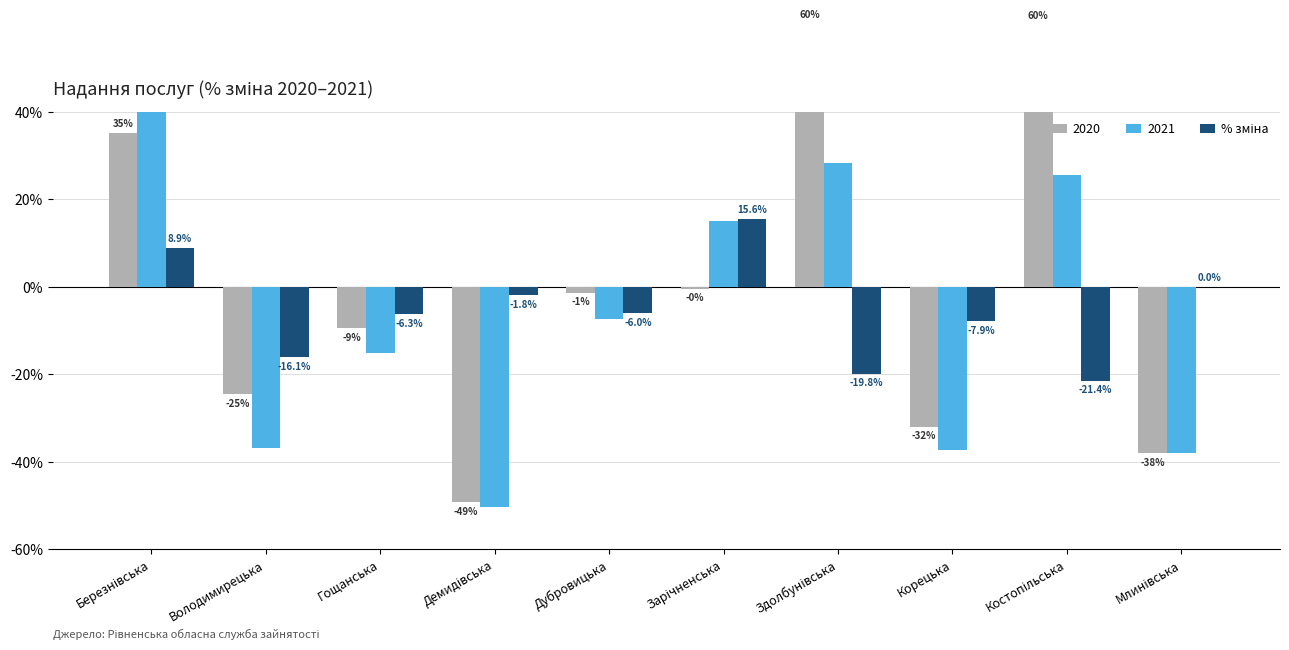

What is the label of the 2nd bar from the left?

Володимирецька